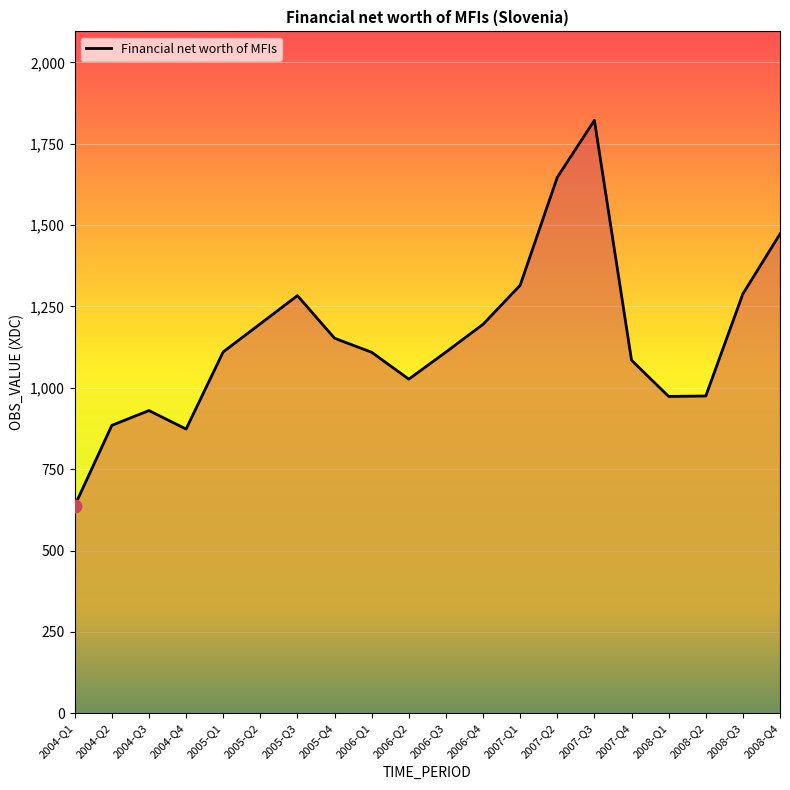

What is the change in value from 2007-Q1 to 2007-Q4?

-230.2